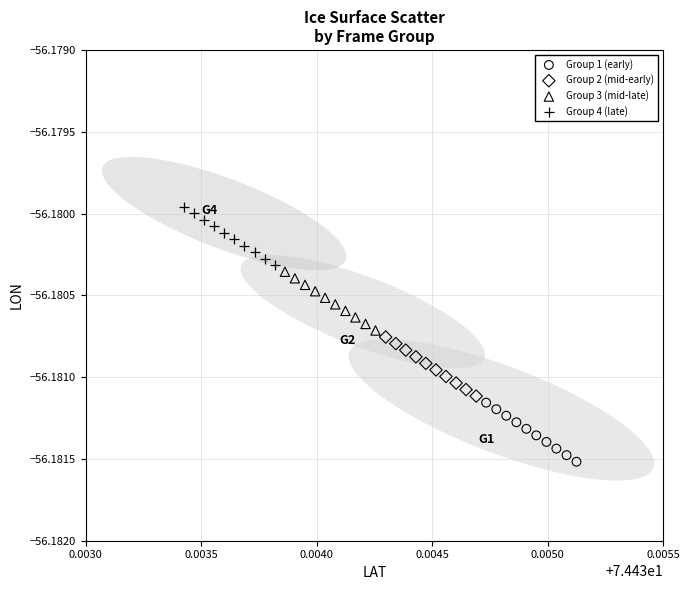

Which series reaches the maximum Y coordinate?

Group 4 (late)